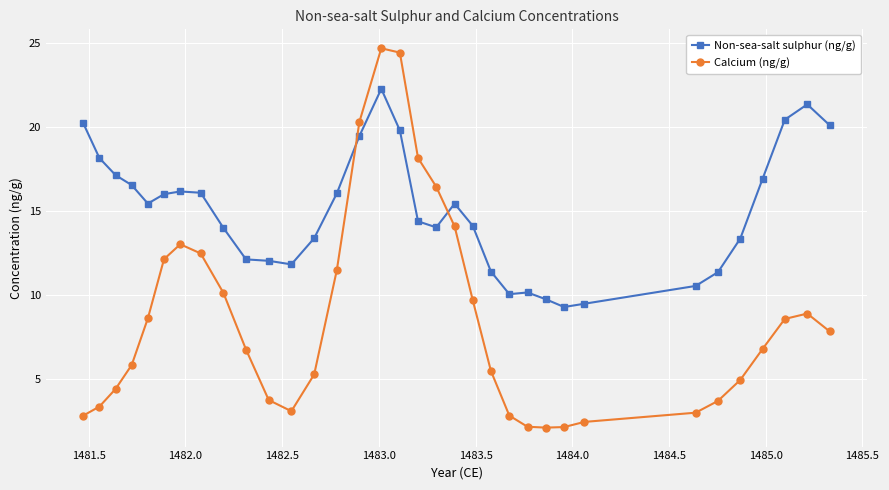

What is the maximum value shown in the chart?

24.7